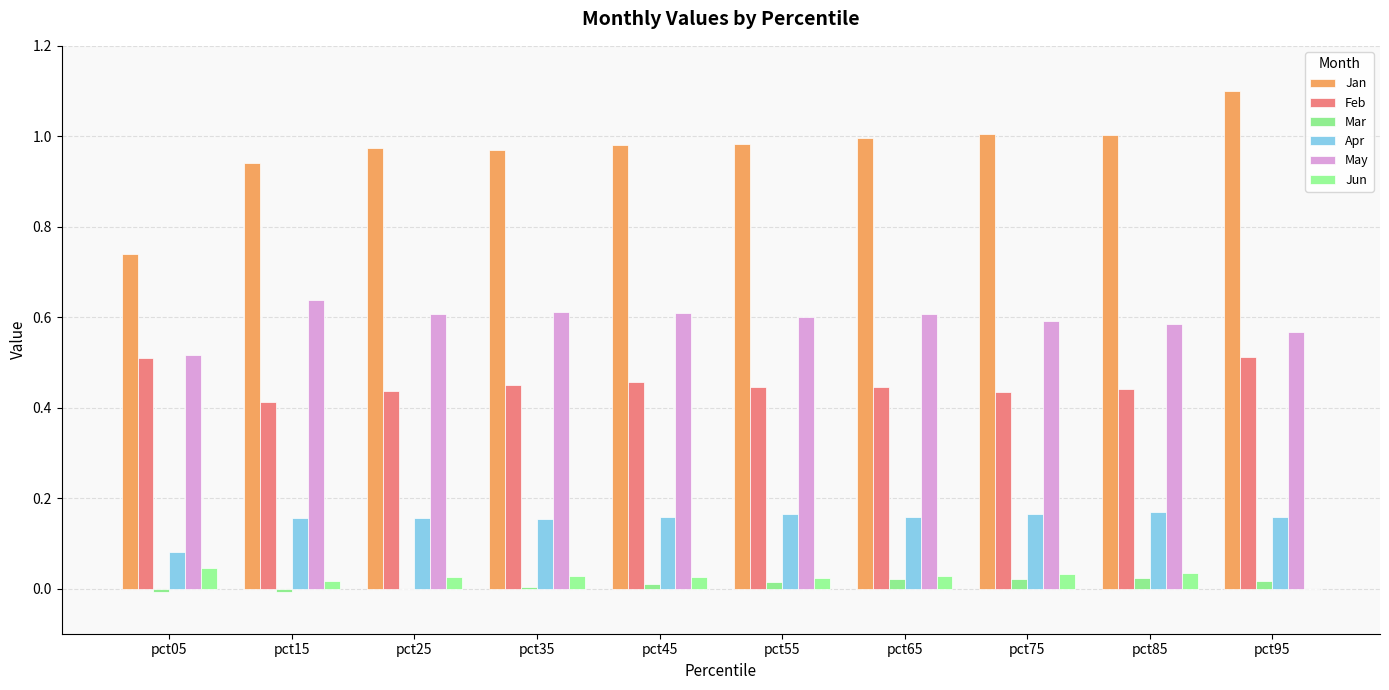

Reading right to left, extract all data points from this chart.

Jan: 1.1	1.0	1.0	1.0	1.0	1.0	1.0	1.0	0.9	0.7
Feb: 0.5	0.4	0.4	0.4	0.4	0.5	0.5	0.4	0.4	0.5
Mar: 0.0	0.0	0.0	0.0	0.0	0.0	0.0	-0.0	-0.0	-0.0
Apr: 0.2	0.2	0.2	0.2	0.2	0.2	0.2	0.2	0.2	0.1
May: 0.6	0.6	0.6	0.6	0.6	0.6	0.6	0.6	0.6	0.5
Jun: -0.0	0.0	0.0	0.0	0.0	0.0	0.0	0.0	0.0	0.0